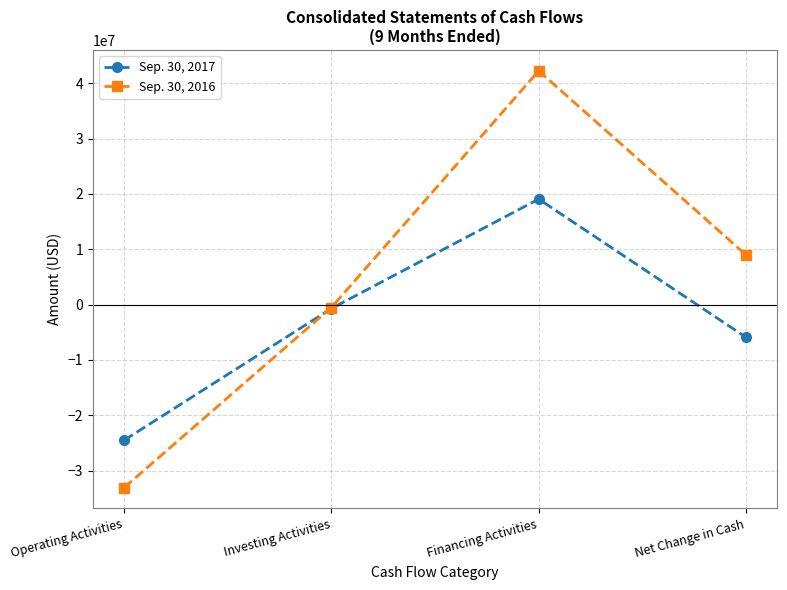

What value does the Sep. 30, 2016 series have at Net Change in Cash?

8966020